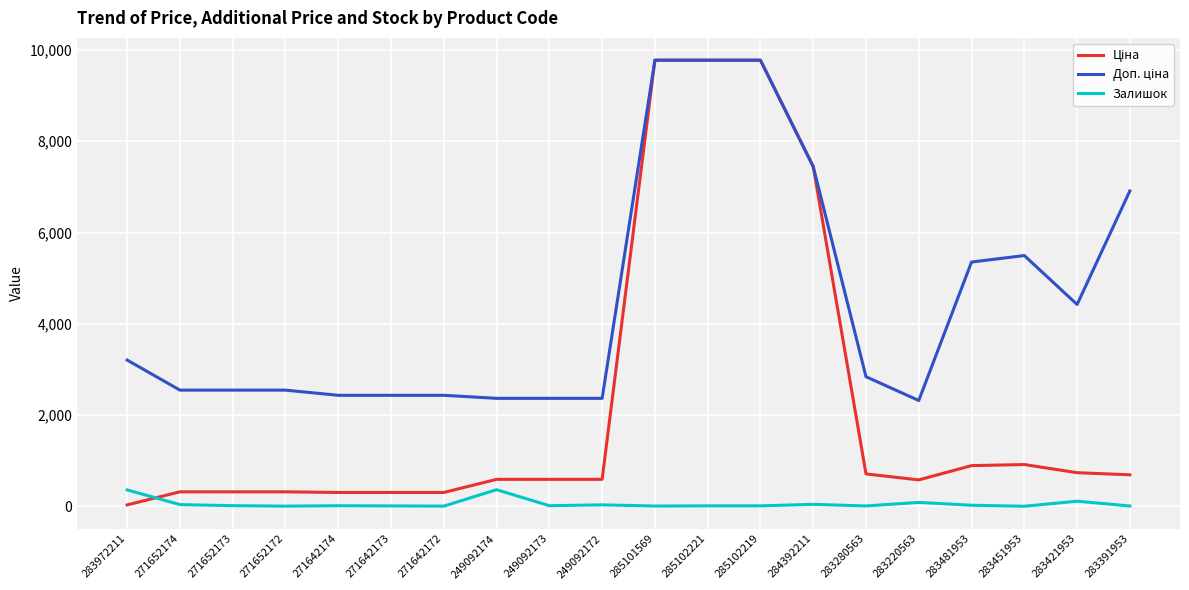

What is the total value across all series at 249092174?

3323.2